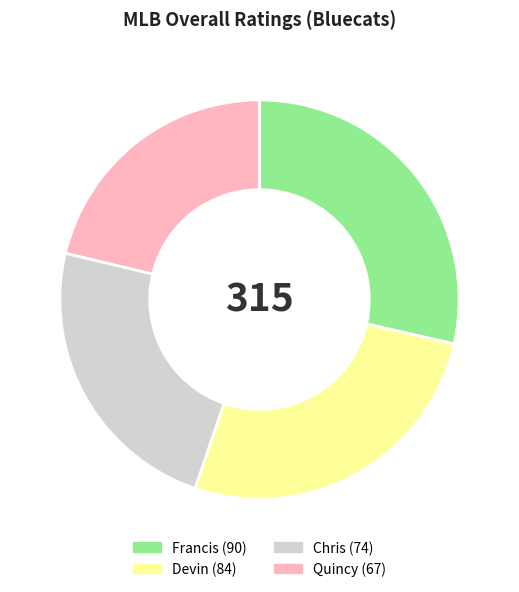

Is it true that Chris is 23% of the pie?

True